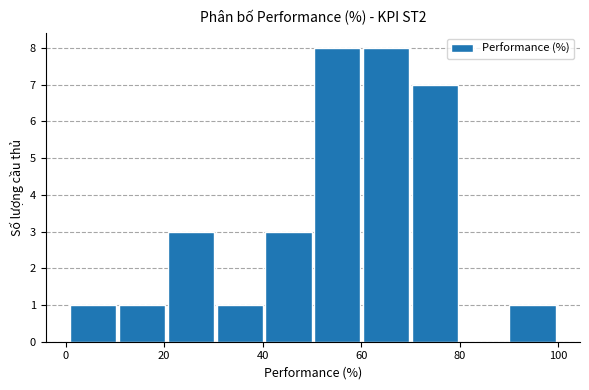

How tall is the bar that spans 60 to 70 on the x-axis? Neither the bar edges nor the heights are printed on the chart, so give them approximately, as read against the axes.

8